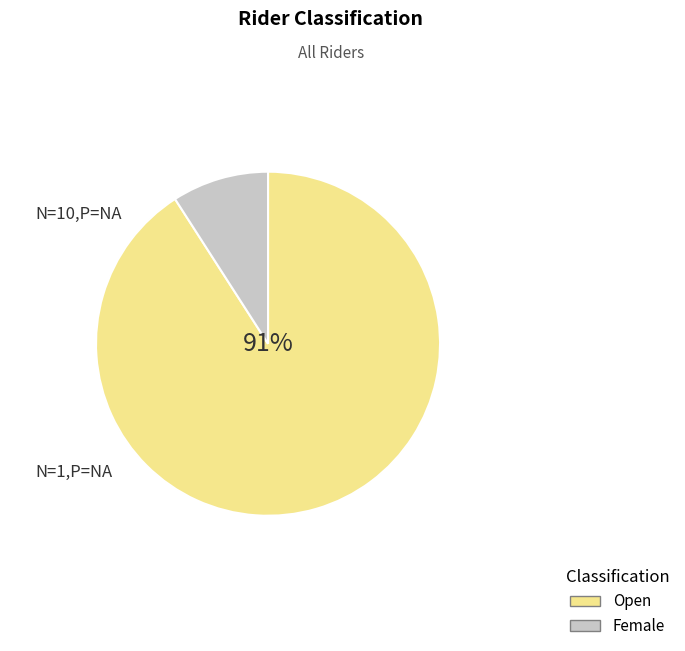

Between Open and Female, which is larger?

Open